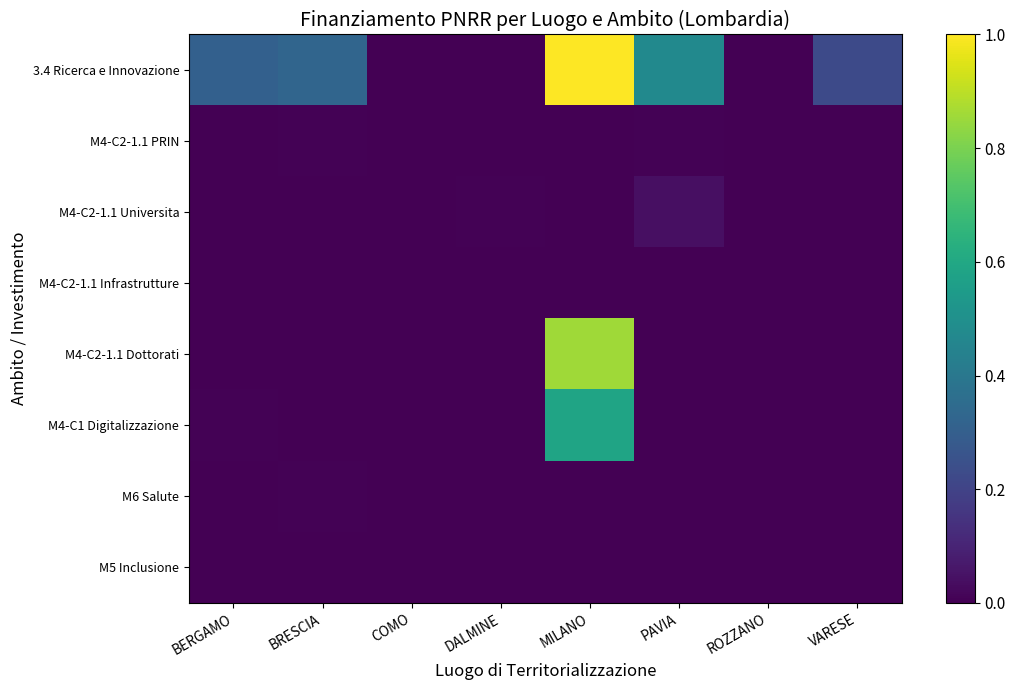

At DALMINE, list the series in order from smallest to largest.

M4-C2-1.1 Infrastrutture, M4-C2-1.1 Dottorati, M4-C1 Digitalizzazione, M6 Salute, M5 Inclusione, M4-C2-1.1 PRIN, 3.4 Ricerca e Innovazione, M4-C2-1.1 Universita